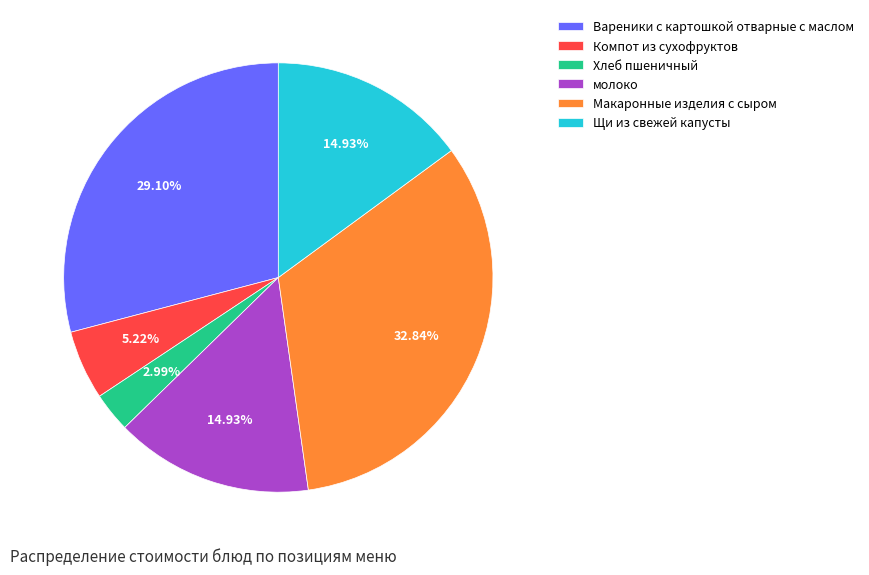

What percentage do Хлеб пшеничный and Компот из сухофруктов together represent?

8.2%